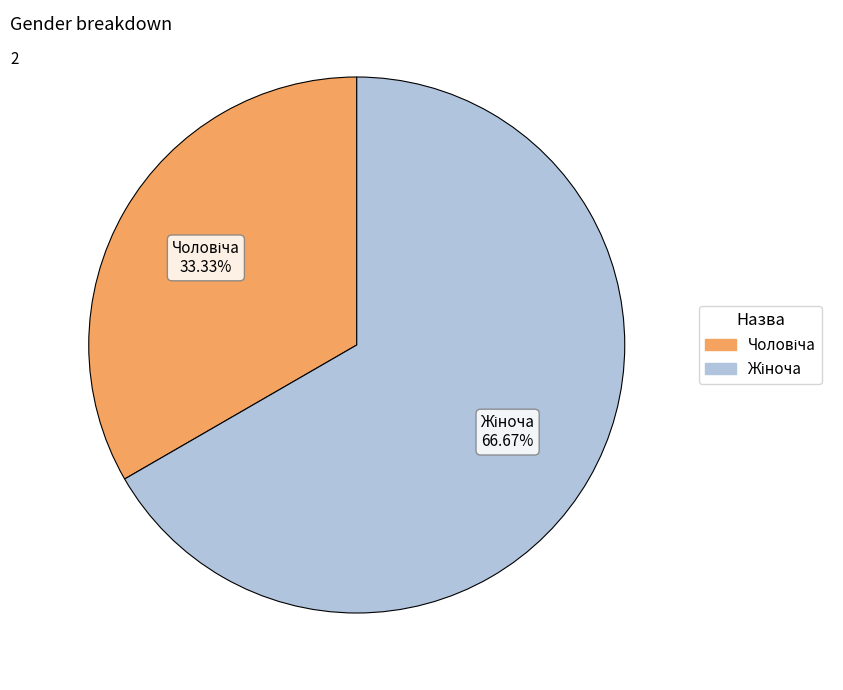

Is there any slice that represents more than half of the pie?

Yes